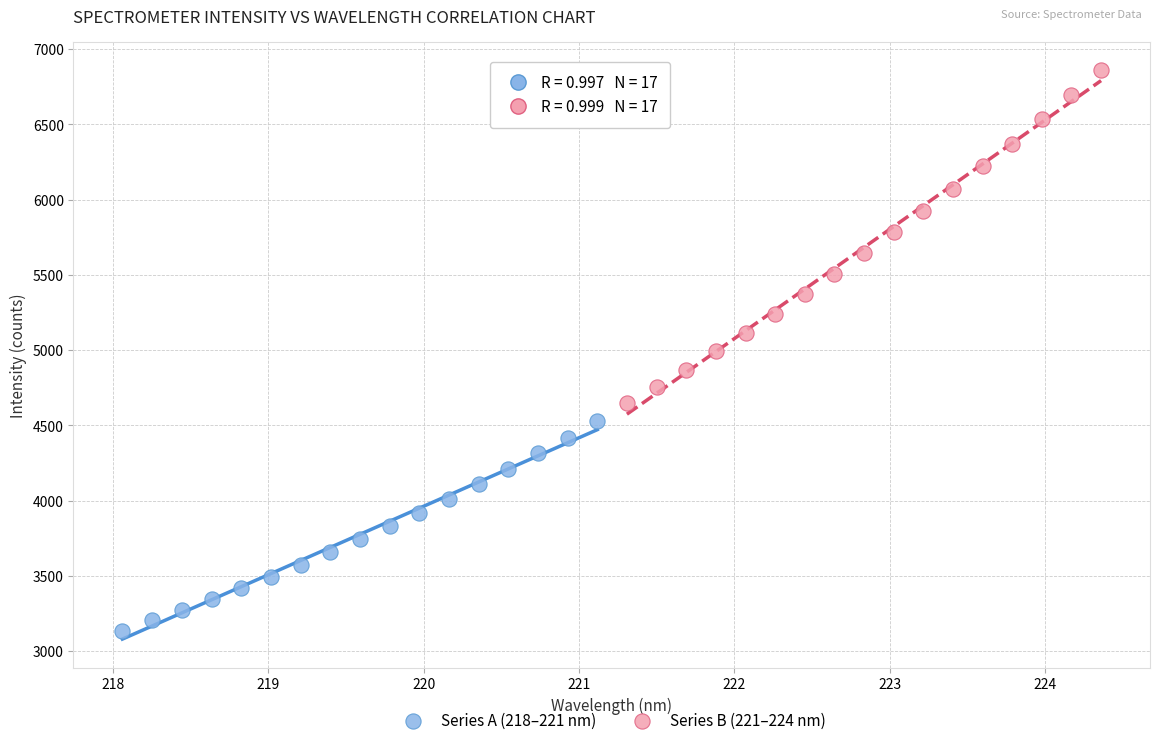

Which series contains the highest Y value?

Series B (221–224 nm)